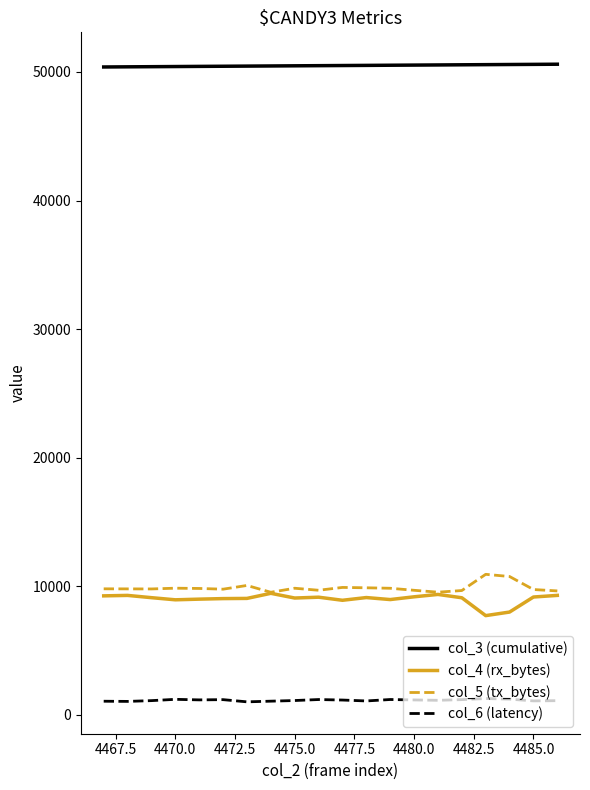

Count the number of data series in this chart.

4